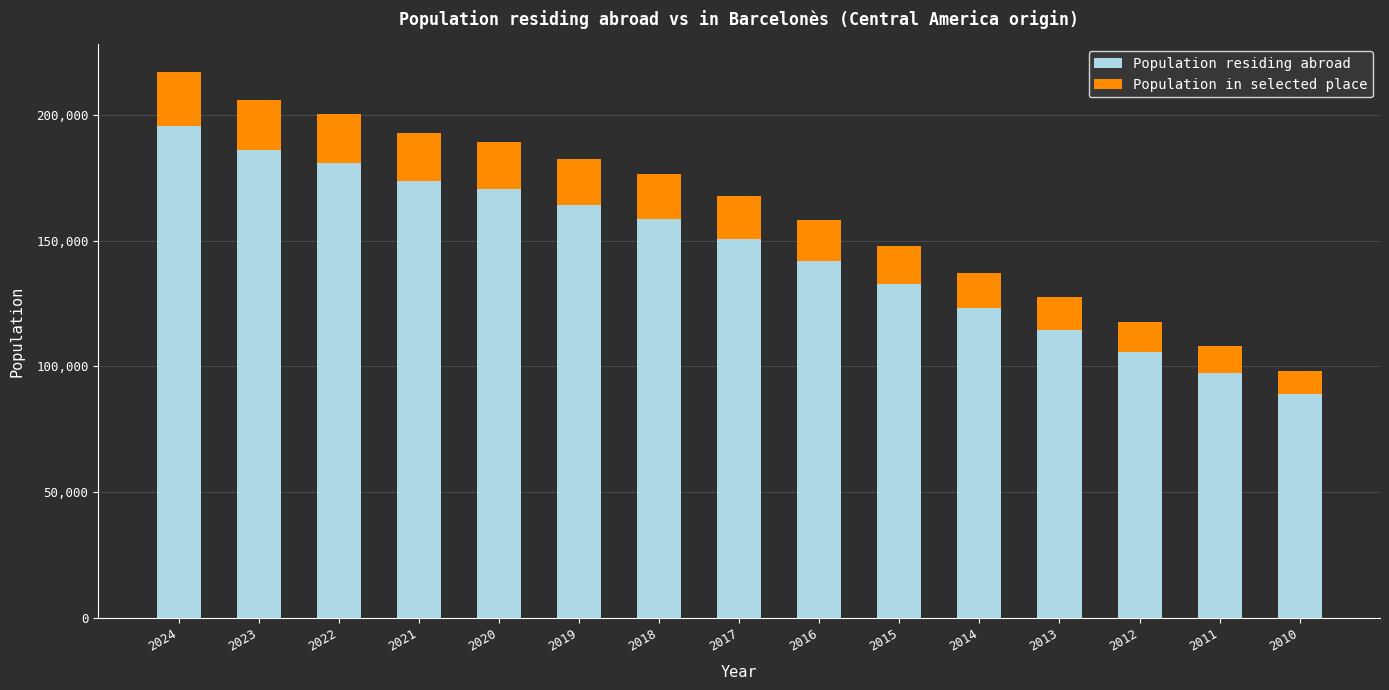

What is the sum of all Population residing abroad values?

2184375